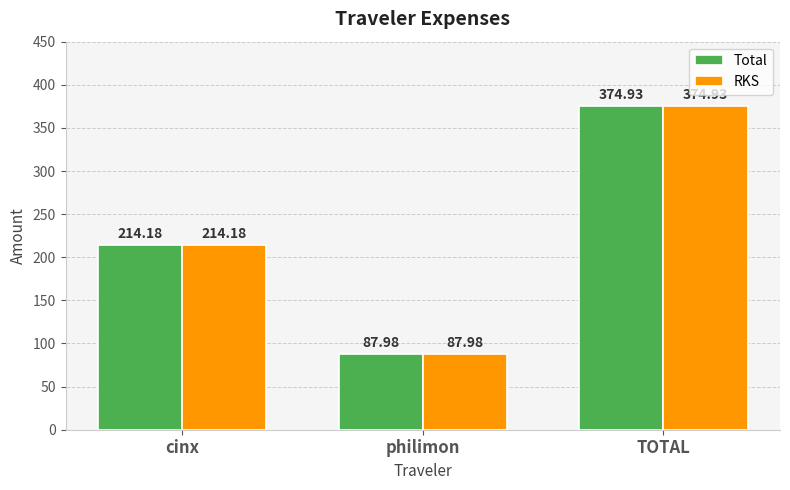

What value does the RKS series have at philimon?

88.0